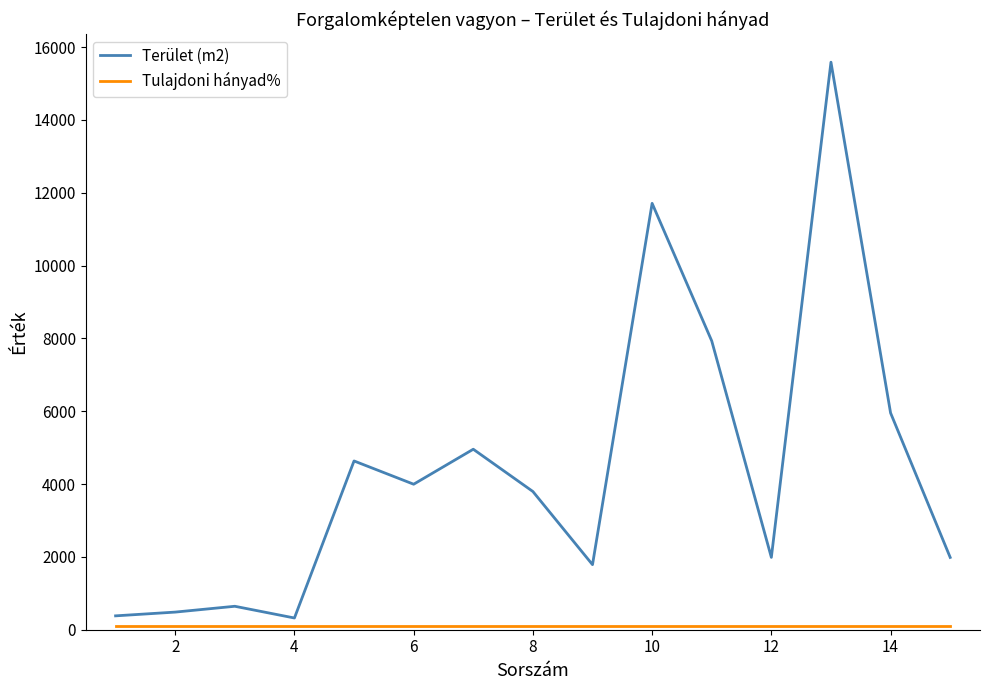

Which series has the widest spread of values?

Terület (m2)